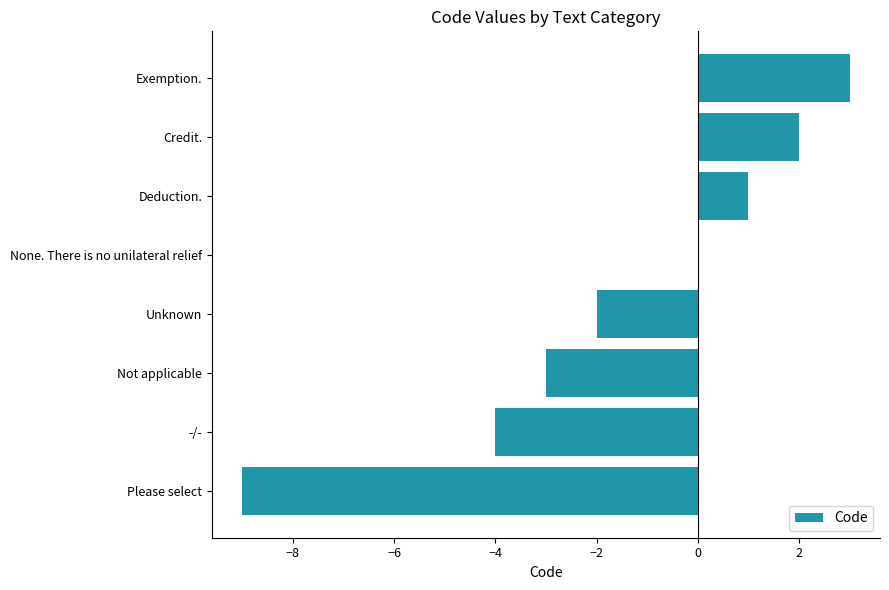

What is the sum of all values?

-12